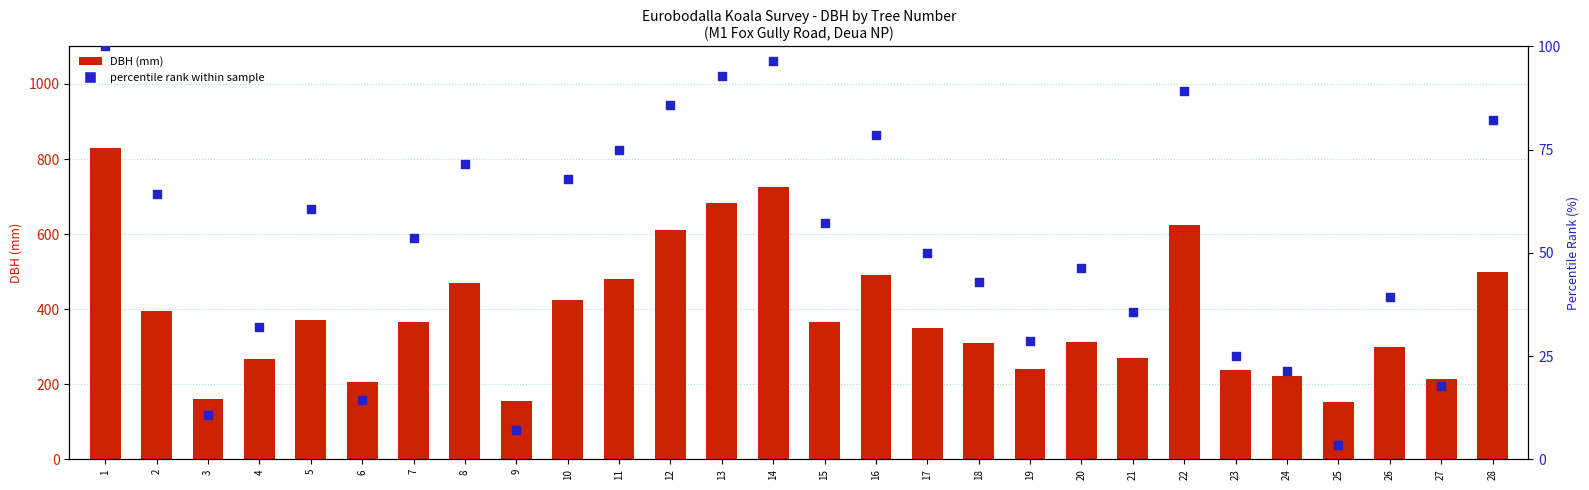

What is the total value across all series at 14?

821.4